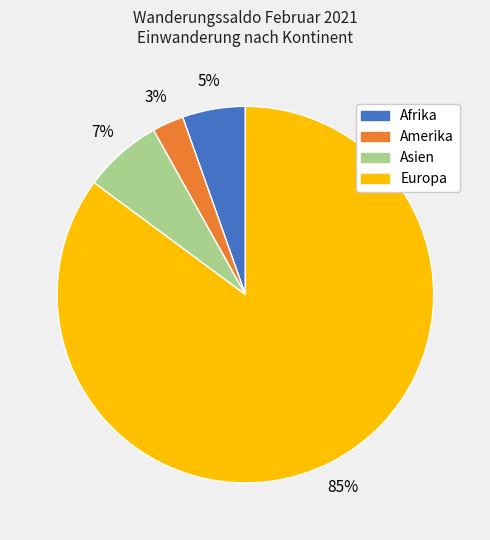

How many segments does this pie chart have?

4